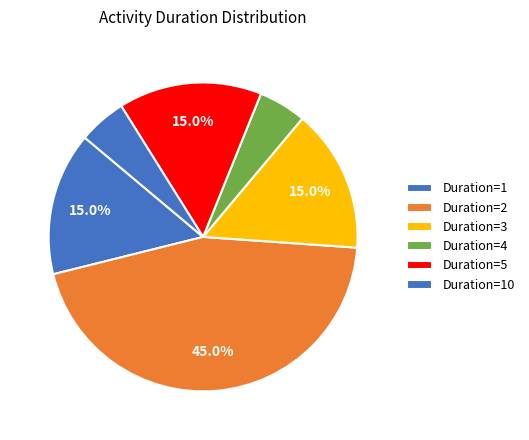

How many slices are in this pie chart?

6